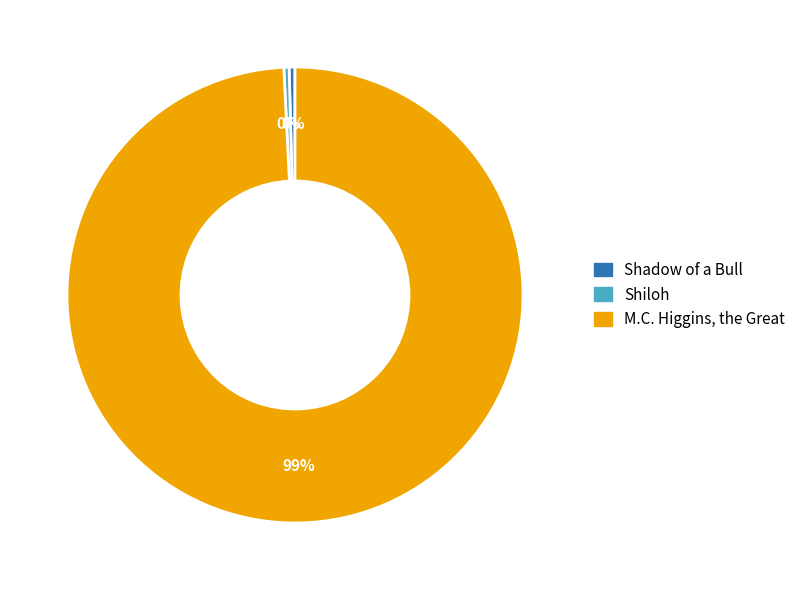

How many segments does this pie chart have?

3